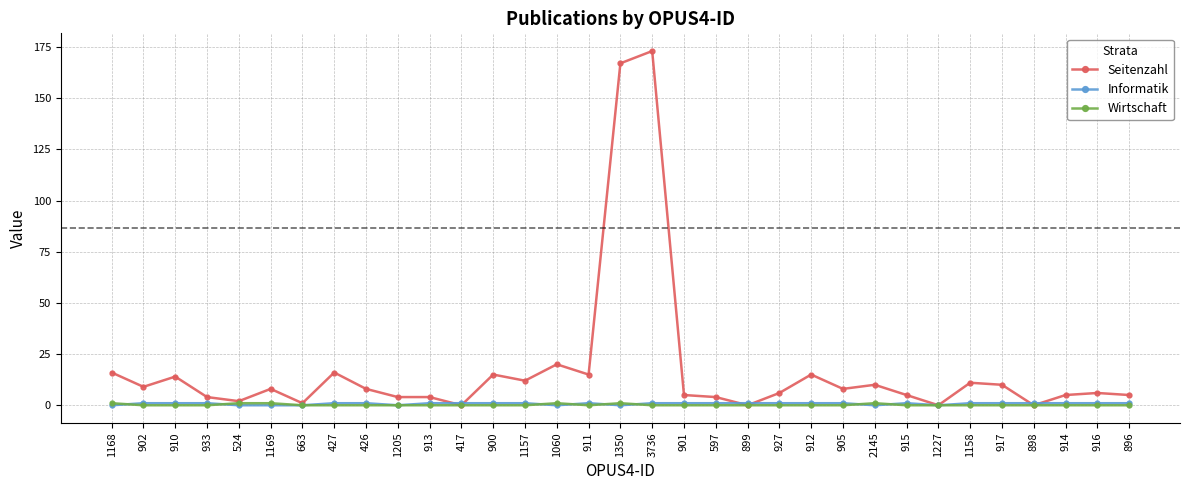

At which label does Seitenzahl first exceed 8?

1168